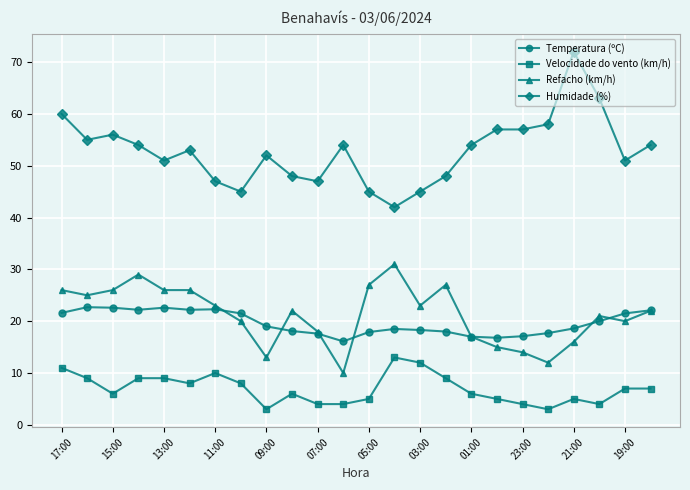

In Temperatura (ºC), how many points are lower than both neighbors (excluding endpoints)?

4